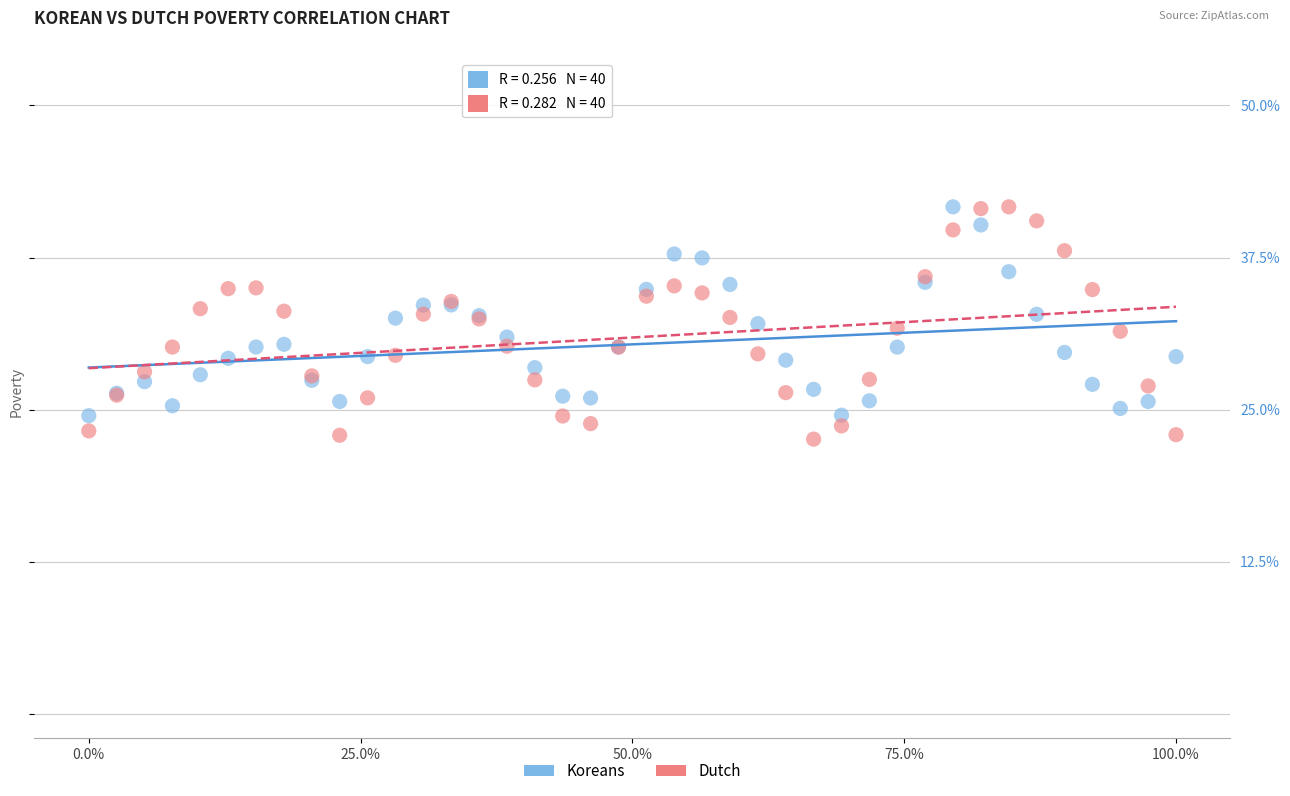

What is the X range (max minus min) for the scatter plot?

100.0